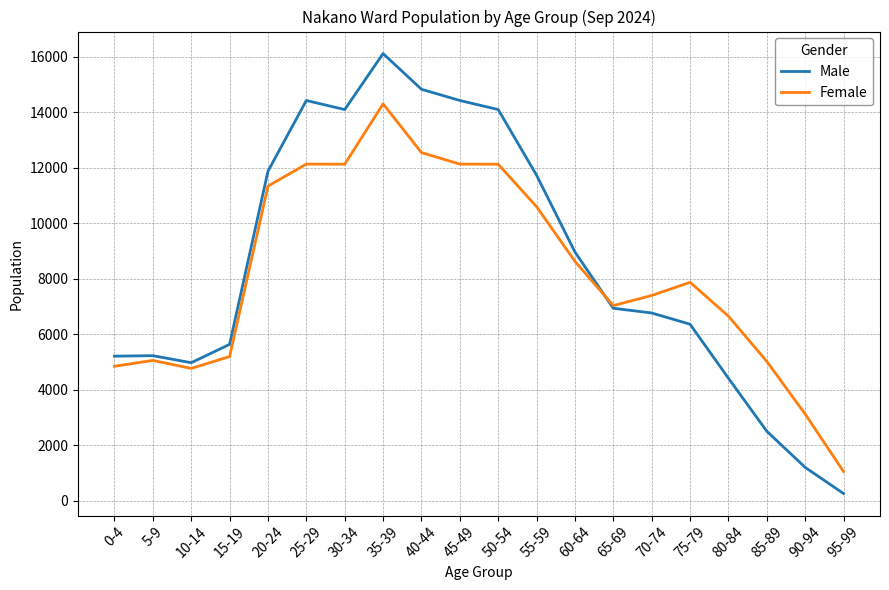

What is the minimum value for Female?

1058